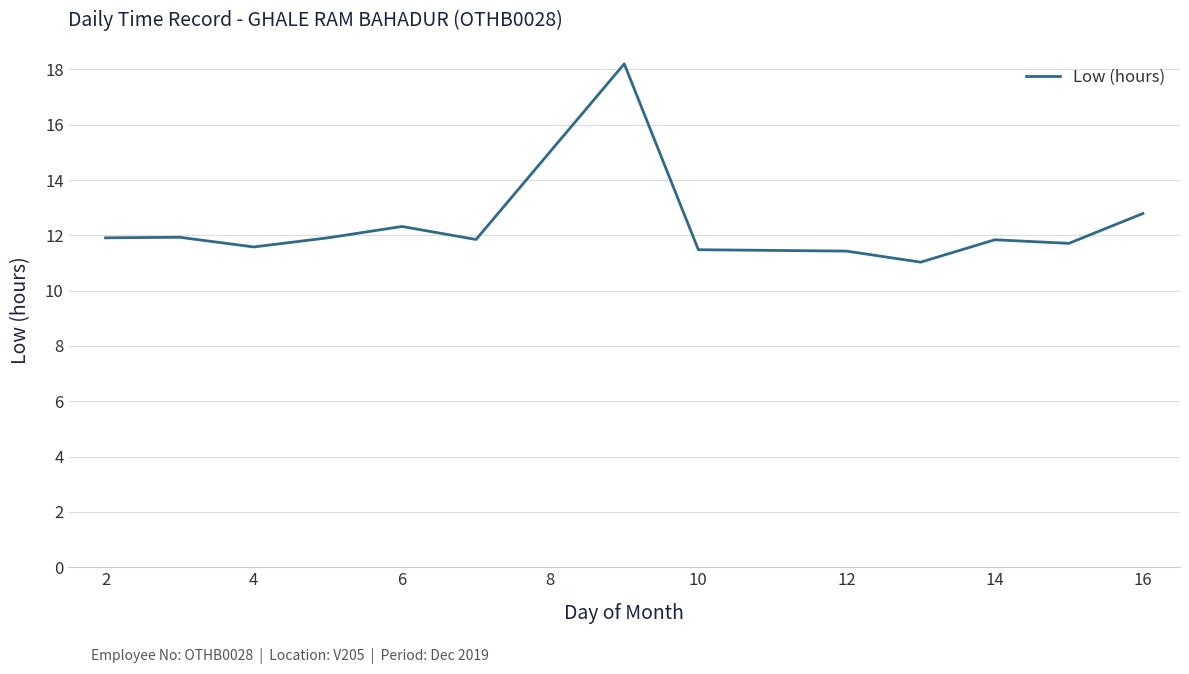

What is the smallest value displayed?

11.0